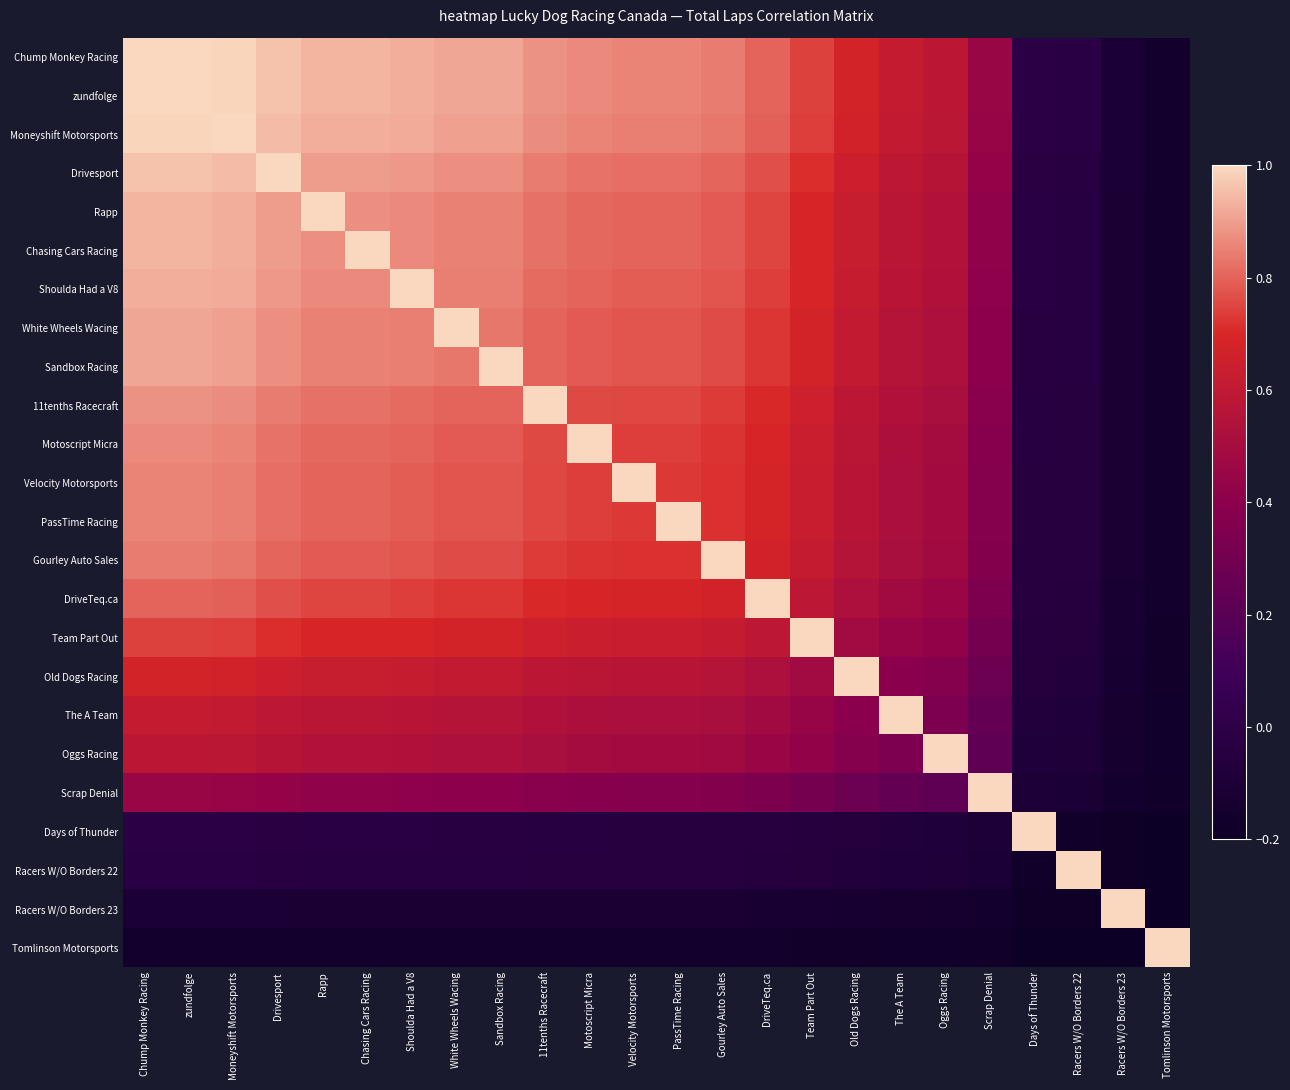

Which has a higher value, 11tenths Racecraft or Racers W/O Borders 23?

11tenths Racecraft